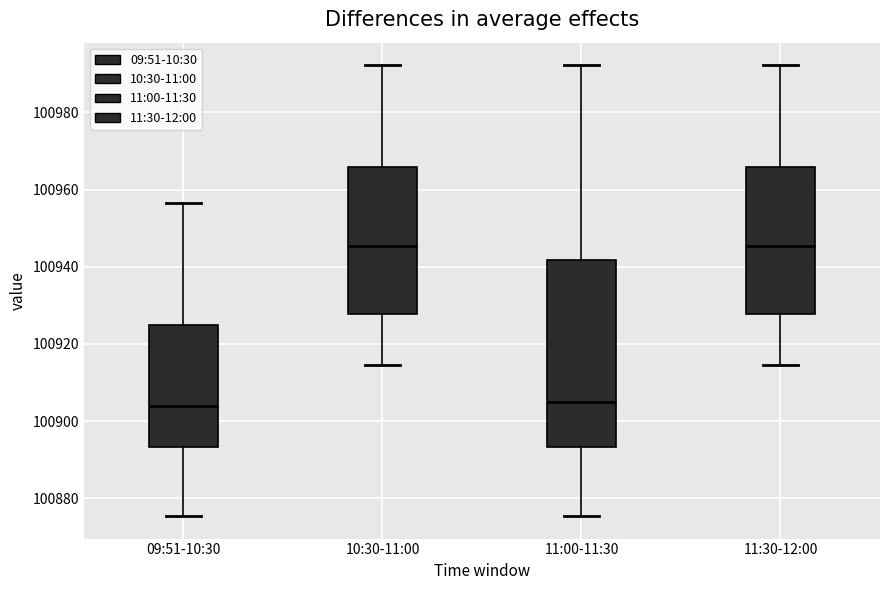

Reading left to right, read every box against the y-axis: the position of its median line, the range the box covers, and the ends of its whiskers. The values are not printed on the chart, so give them approximately, as read against the axis.

09:51-10:30: median 100904, box 100894 to 100924, whiskers 100876 to 100956
10:30-11:00: median 100946, box 100928 to 100966, whiskers 100914 to 100992
11:00-11:30: median 100904, box 100894 to 100942, whiskers 100876 to 100992
11:30-12:00: median 100946, box 100928 to 100966, whiskers 100914 to 100992